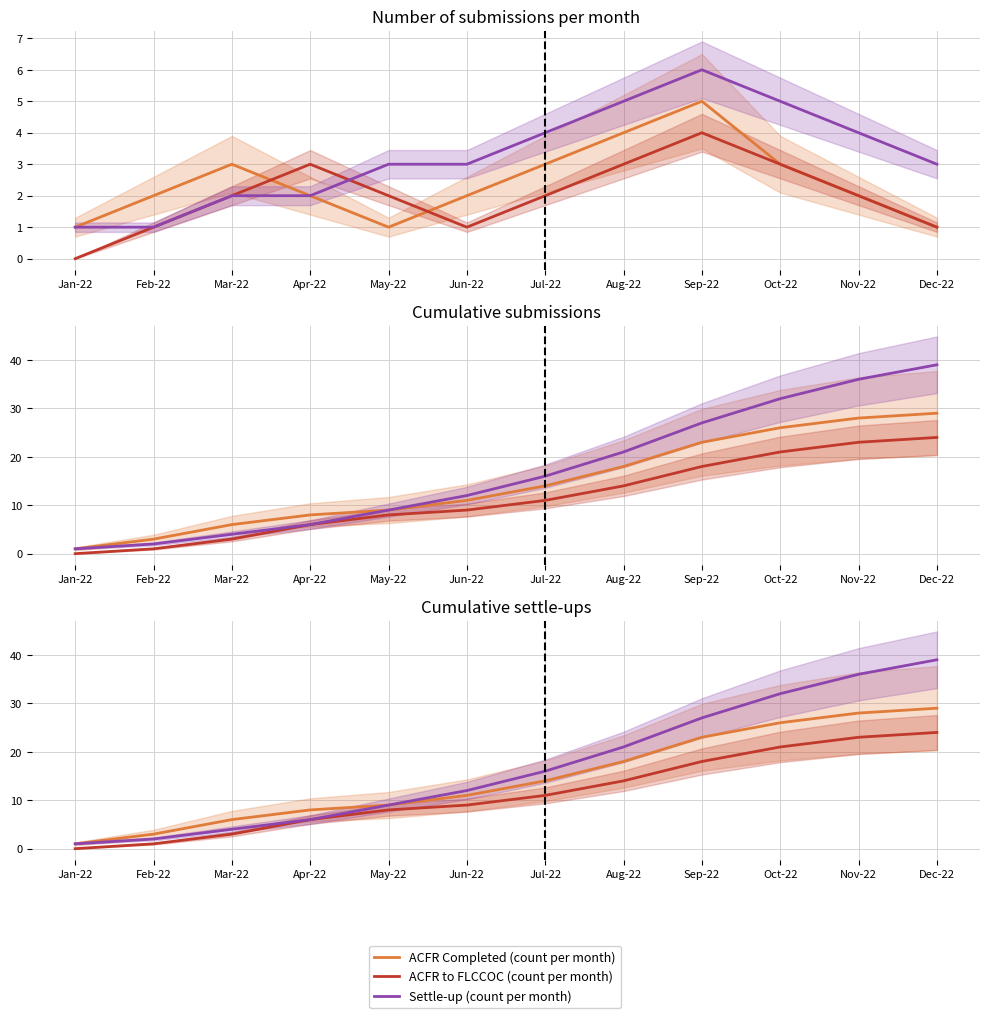

Which series has the largest range (max minus min)?

Settle-up (count per month)